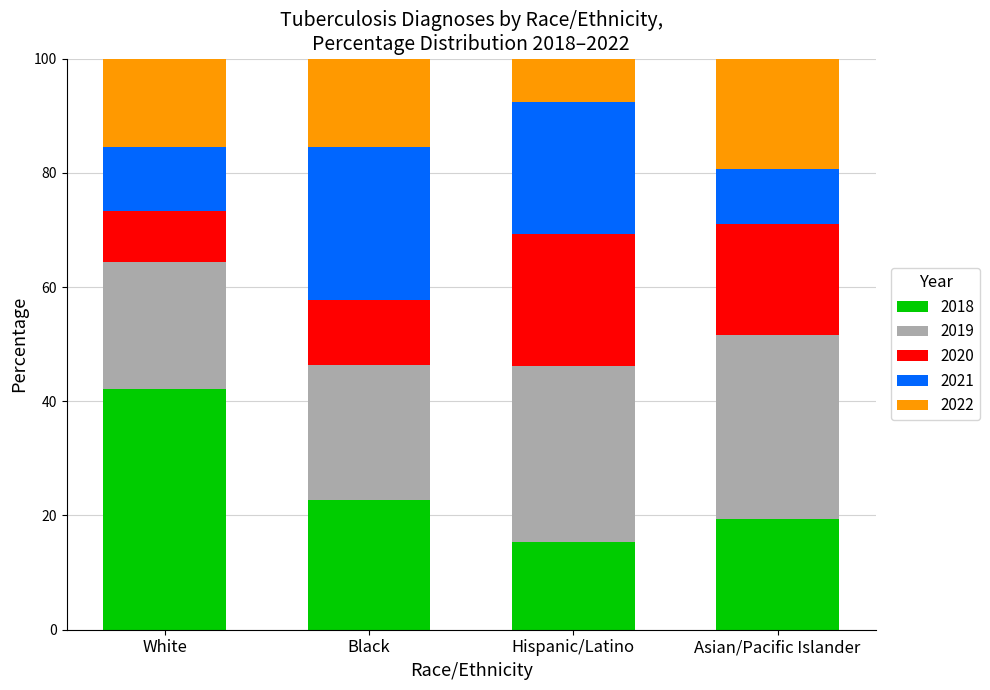

The value of 2018 at Asian/Pacific Islander is 11.2. True or false?

False